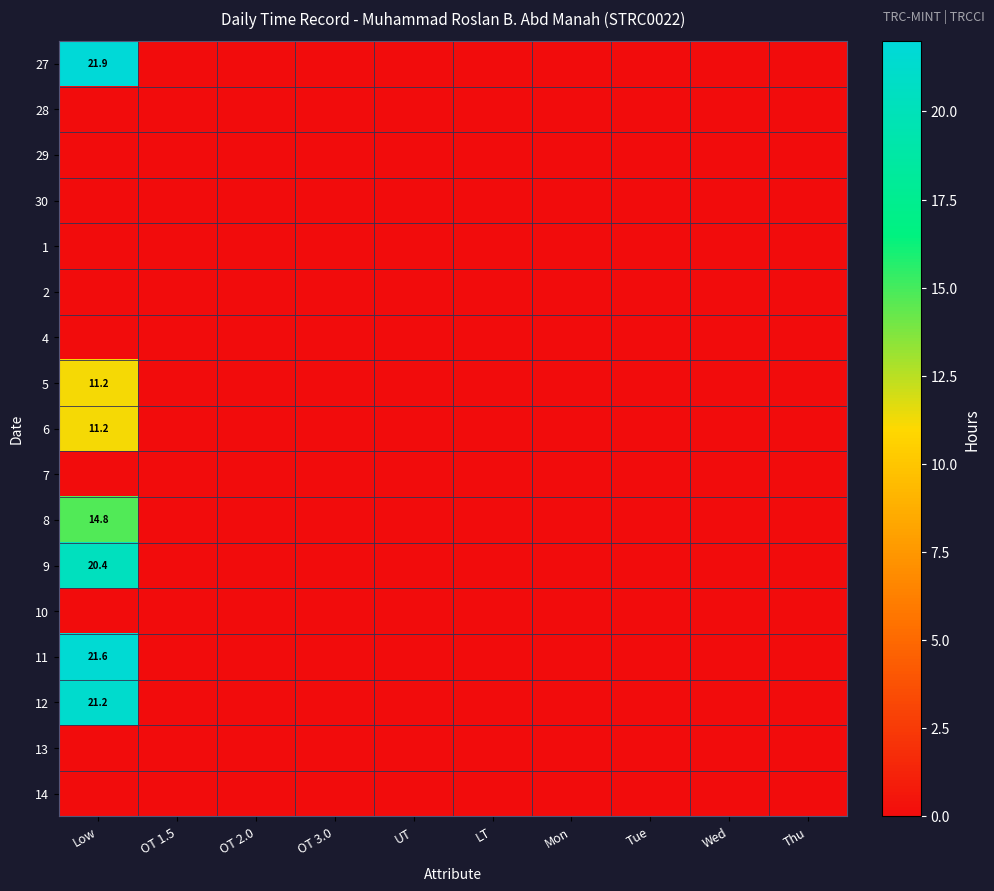

What is the maximum value shown in the chart?

21.9